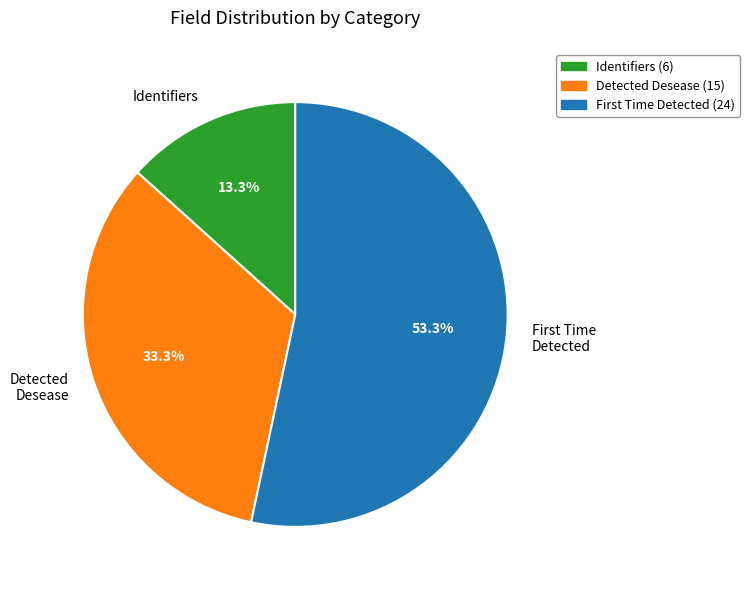

Between Detected Desease and Identifiers, which is larger?

Detected Desease